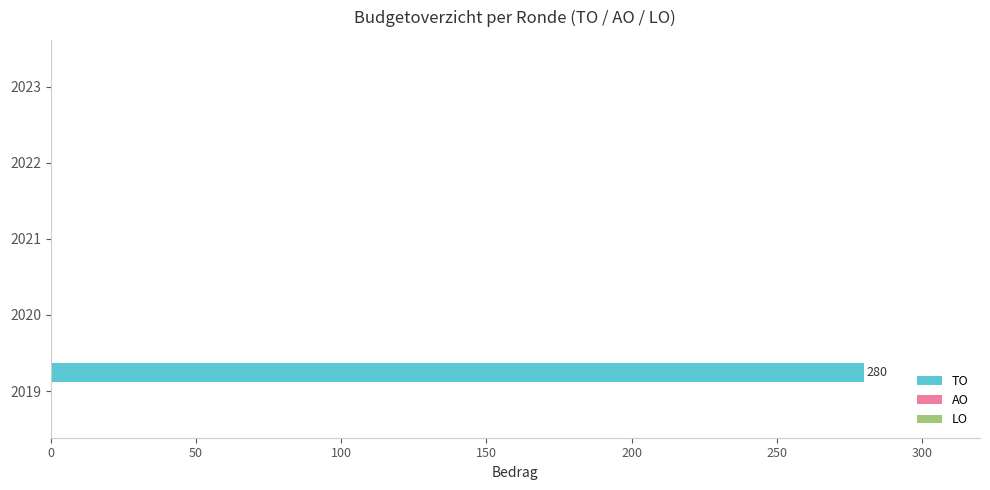

Is it true that the value at 2020 is 0?

True